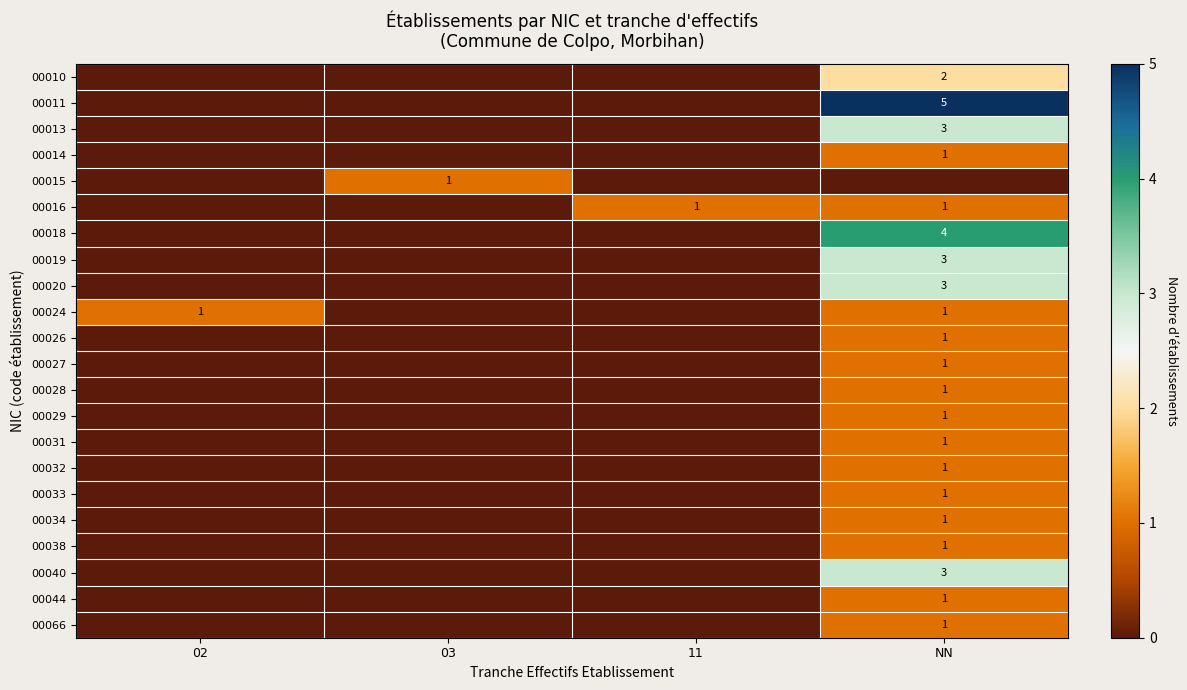

The 00038 series shows 1 at NN. True or false?

True